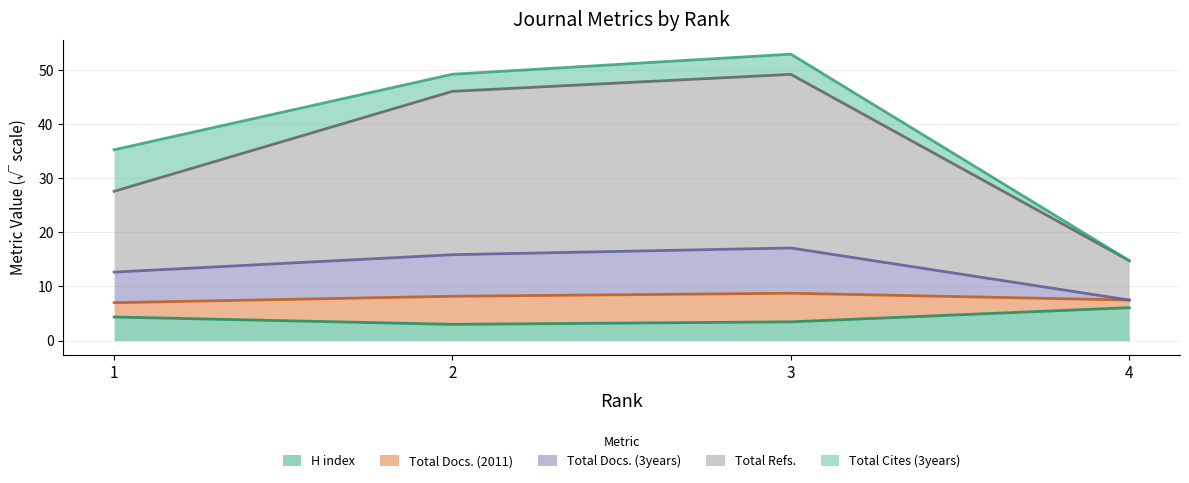

Which category has the highest value in the Total Docs. (2011) series?

3